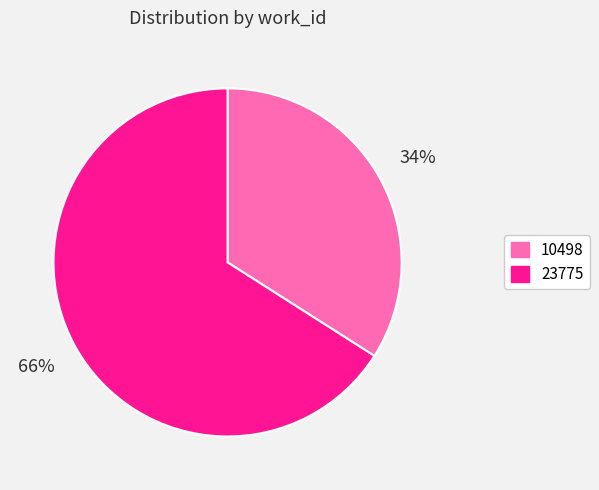

Combined, do 10498 and 23775 account for over 50%?

Yes